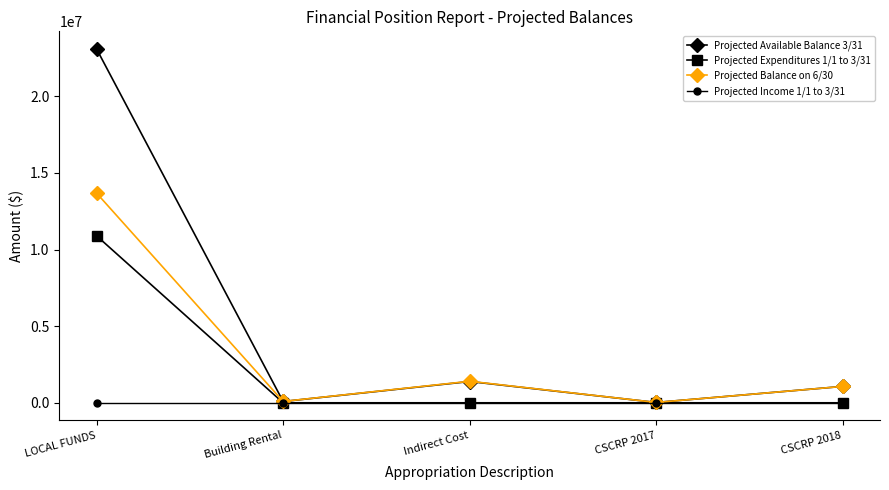

List the series in order of their overall mean, highest first.

Projected Available Balance 3/31, Projected Balance on 6/30, Projected Expenditures 1/1 to 3/31, Projected Income 1/1 to 3/31